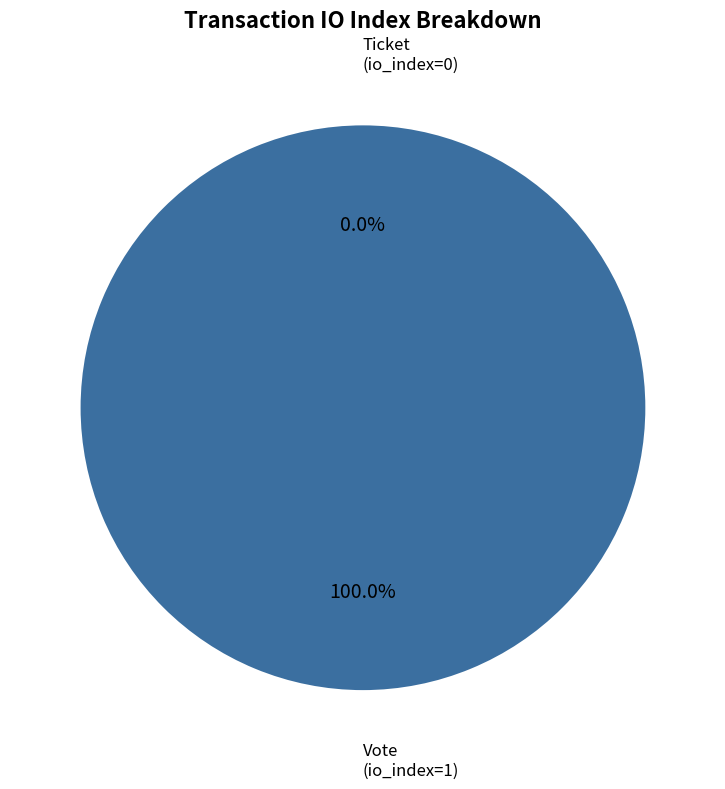

True or false: Ticket accounts for 0% of the total.

True